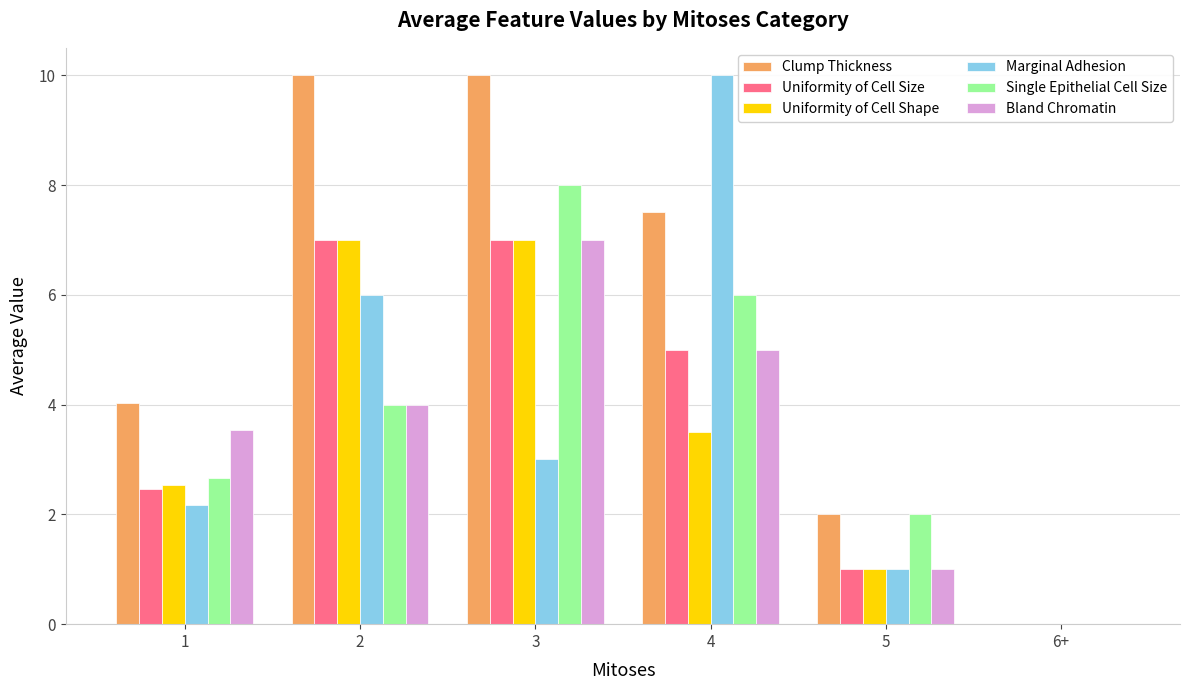

The Marginal Adhesion series shows 6.0 at 2. True or false?

True